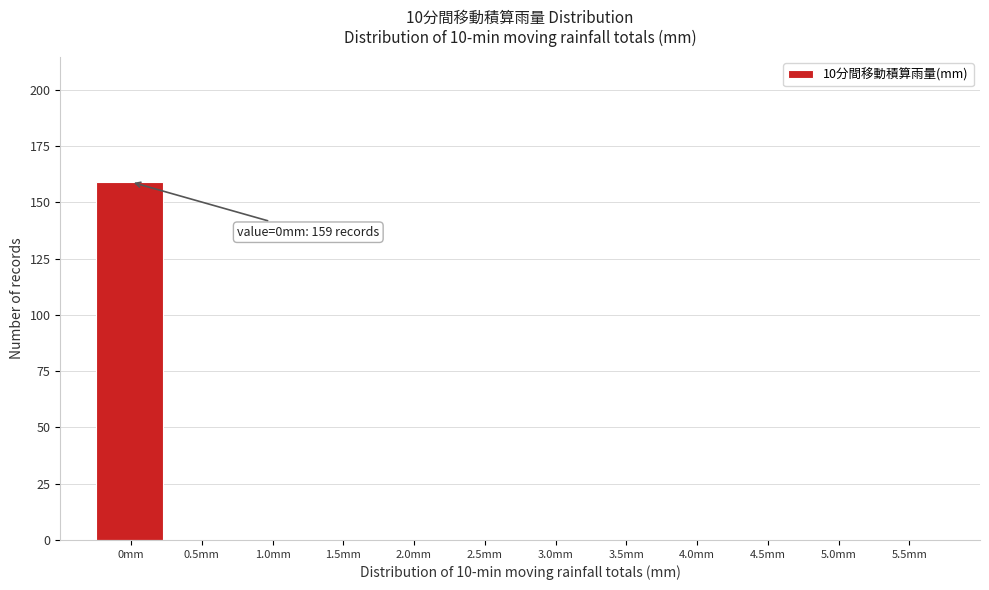

Reading left to right, transcribe all the data shown in this chart.

0mm=159	0.5mm=0	1.0mm=0	1.5mm=0	2.0mm=0	2.5mm=0	3.0mm=0	3.5mm=0	4.0mm=0	4.5mm=0	5.0mm=0	5.5mm=0